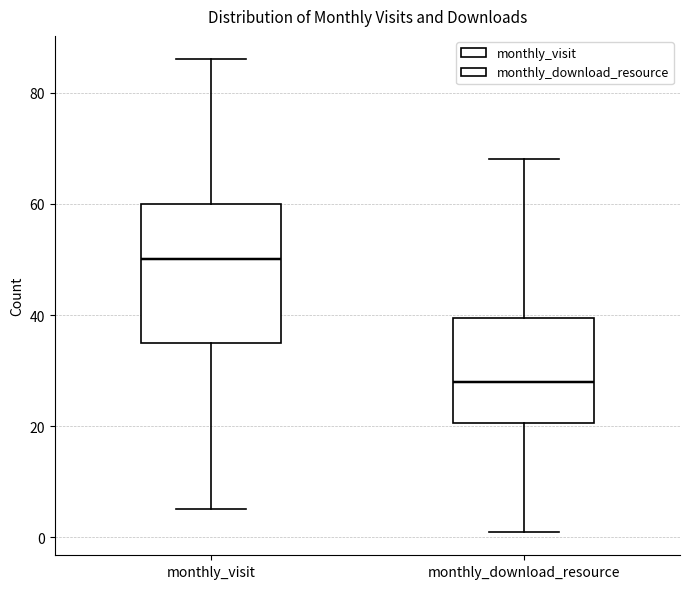

Reading left to right, read every box against the y-axis: the position of its median line, the range the box covers, and the ends of its whiskers. The values are not printed on the chart, so give them approximately, as read against the axis.

monthly_visit: median 50, box 36 to 60, whiskers 6 to 86
monthly_download_resource: median 28, box 20 to 40, whiskers 2 to 68